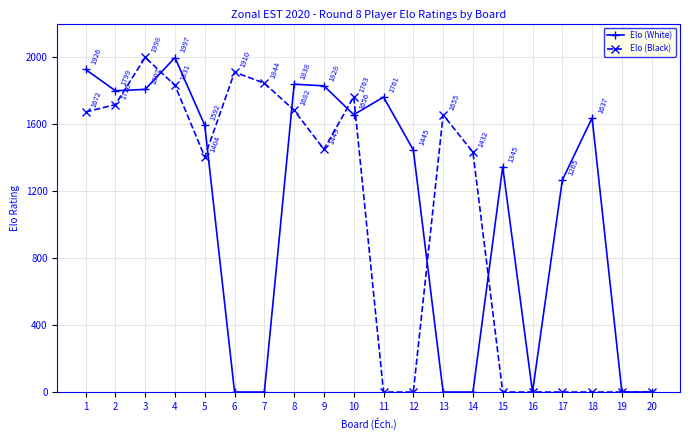

The value of Elo (Black) at 1 is 1672. True or false?

True